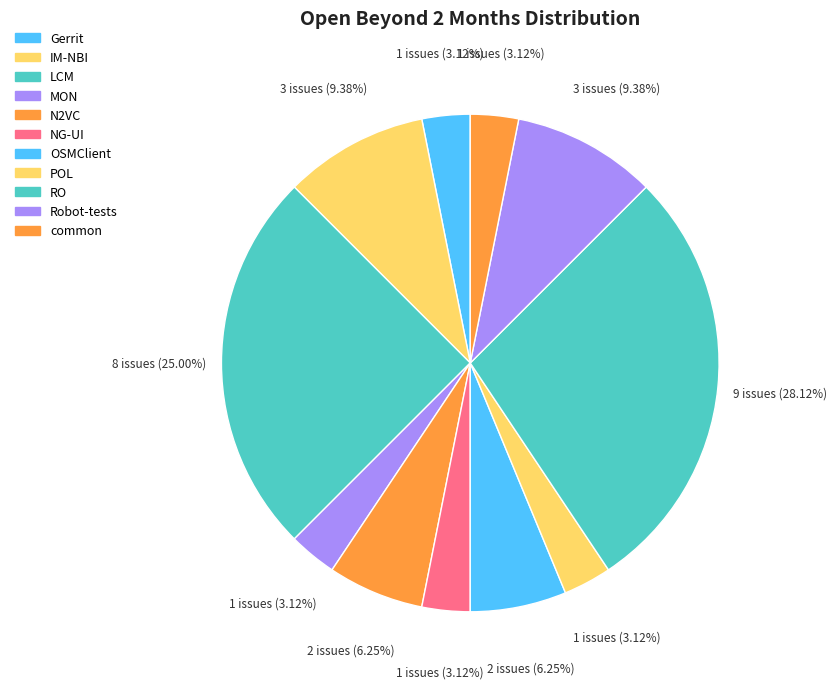

Count the number of slices in the pie.

11